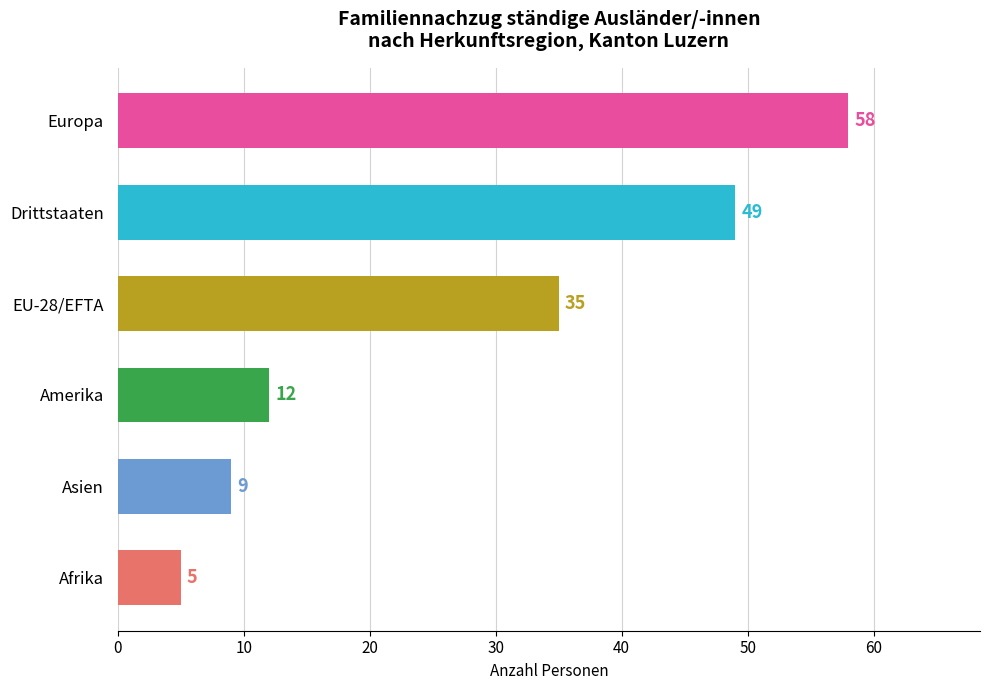

At which label is the value closest to 31?

EU-28/EFTA